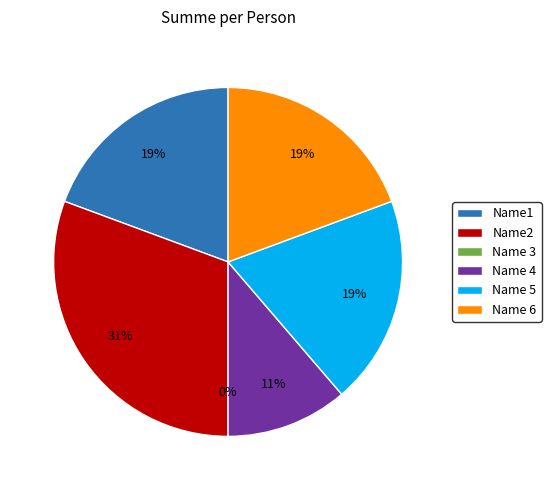

How many segments does this pie chart have?

6